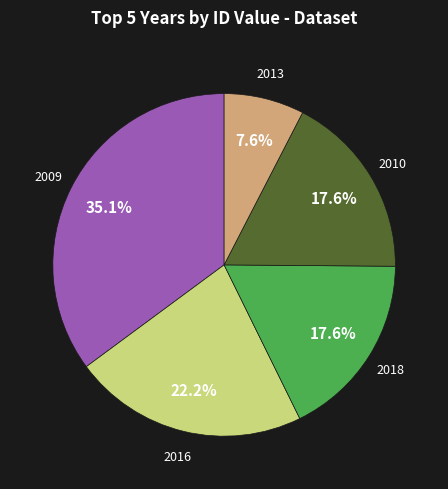

How many segments does this pie chart have?

5